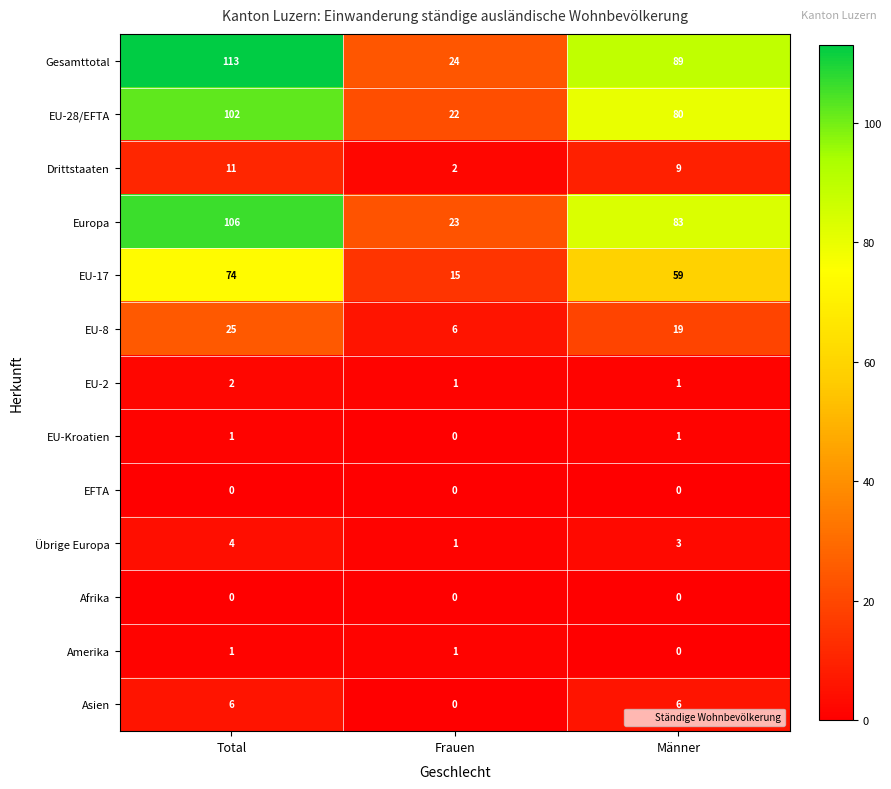

What is the total value across all series at Total?

445